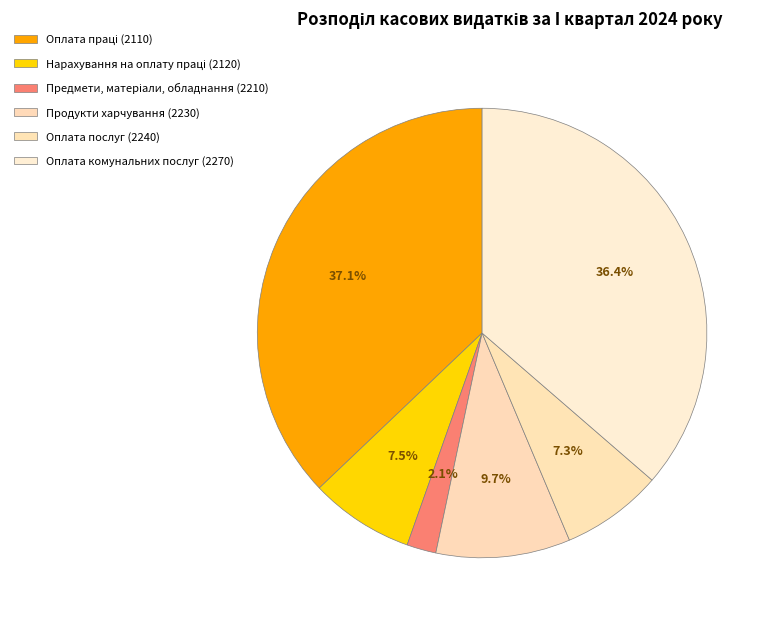

Count the number of slices in the pie.

6